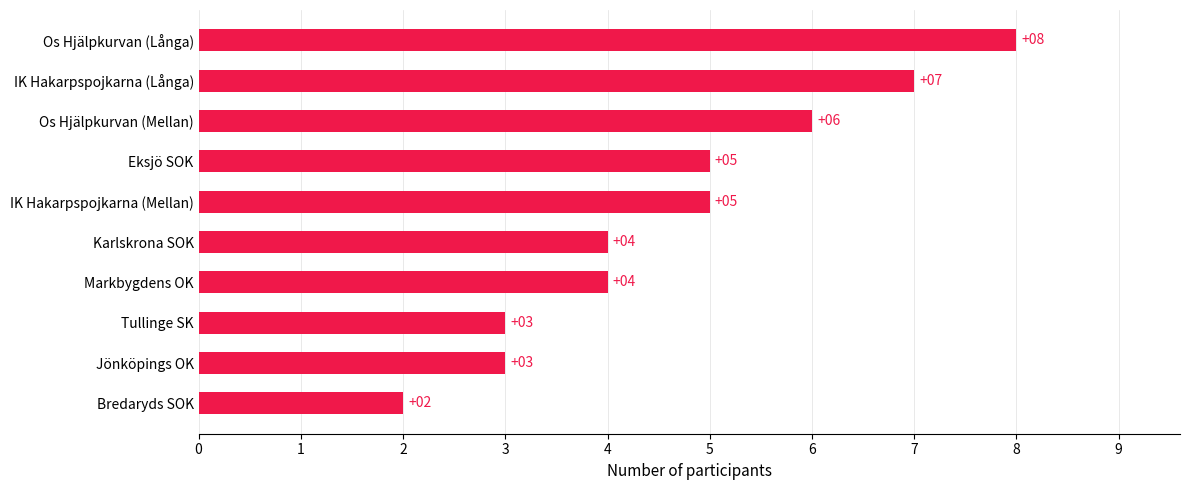

Read the value at Markbygdens OK.

4